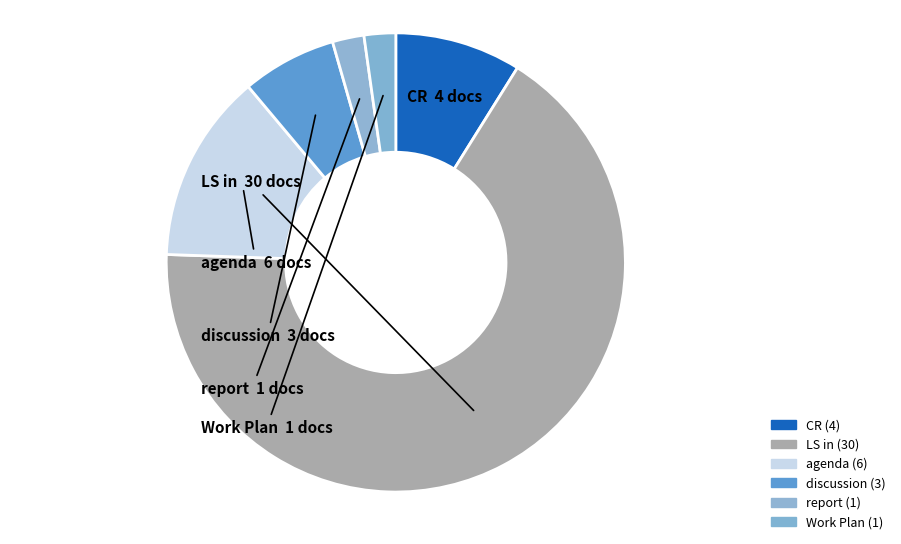

Which category has the smallest portion of the pie?

report